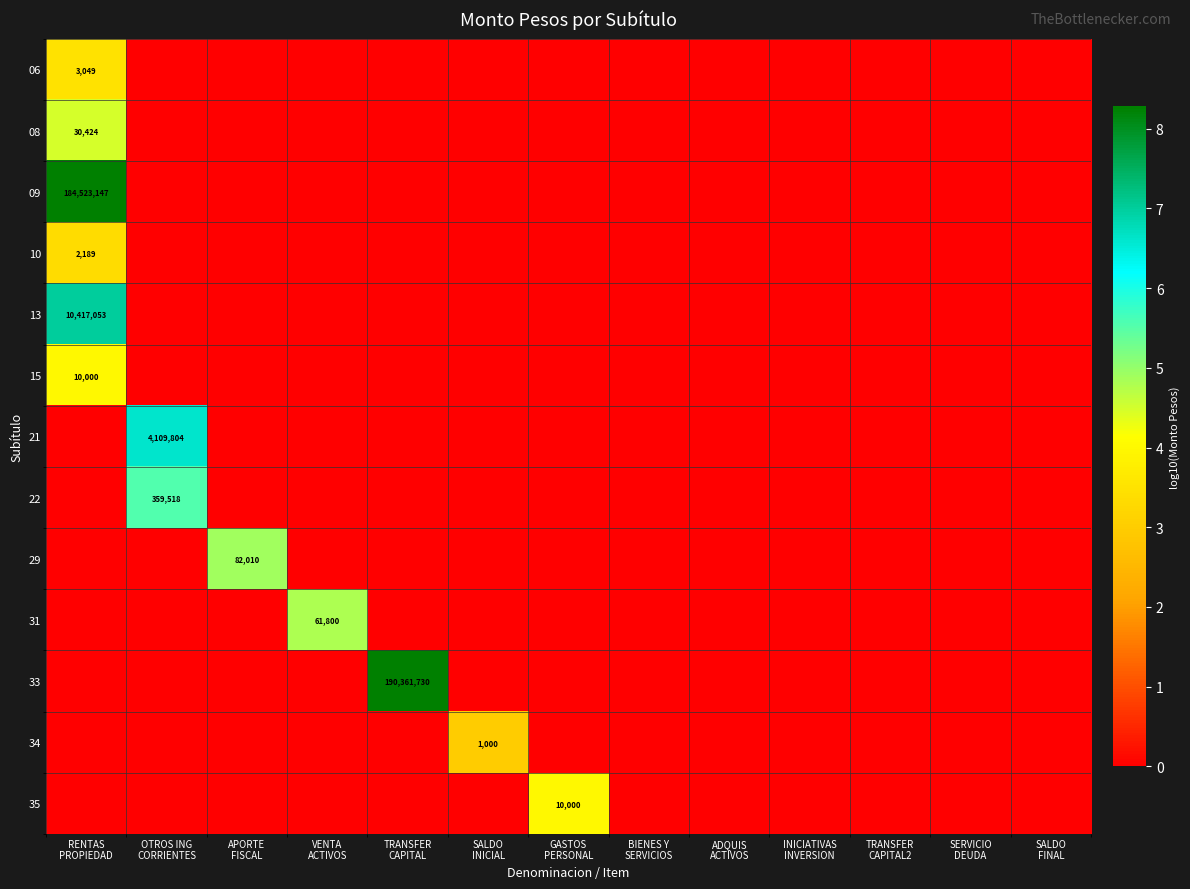

At how many categories does at least one series exceed 2?

7